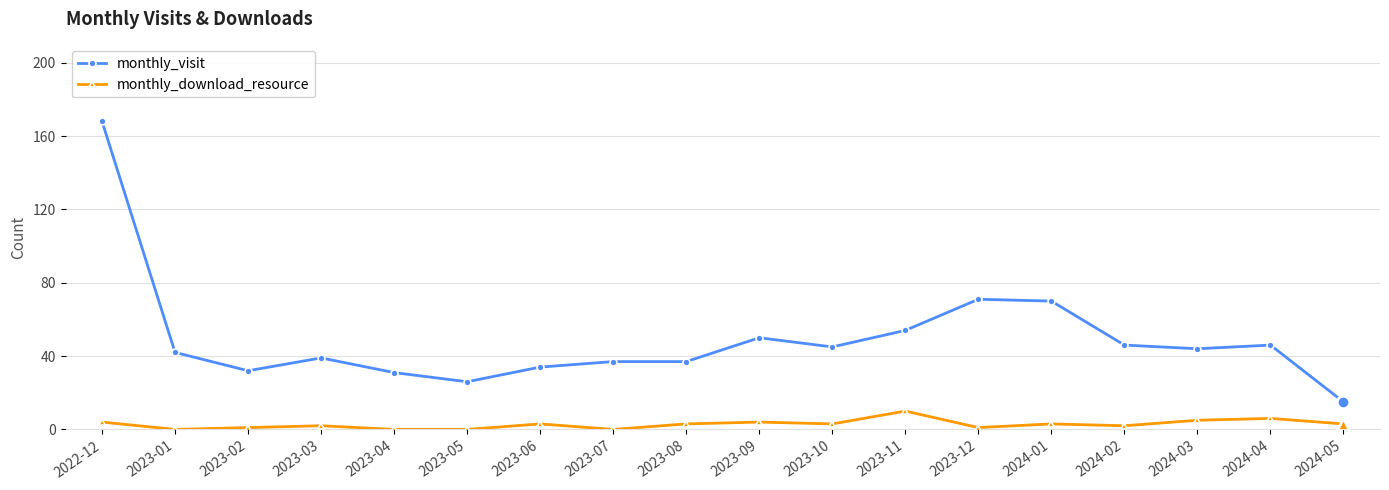

True or false: monthly_download_resource and monthly_visit cross at least once.

False